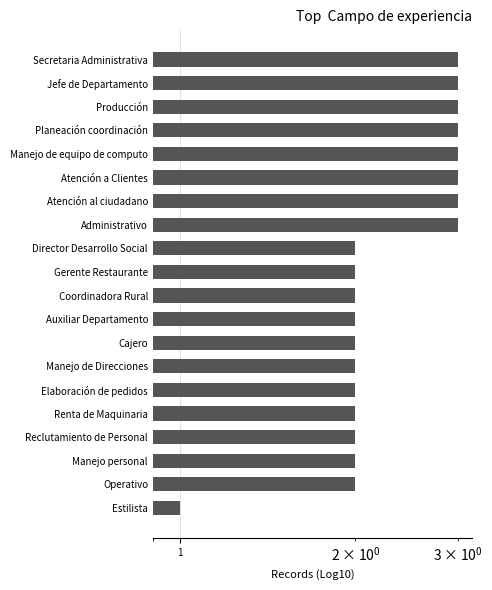

How many values exceed 2?

8